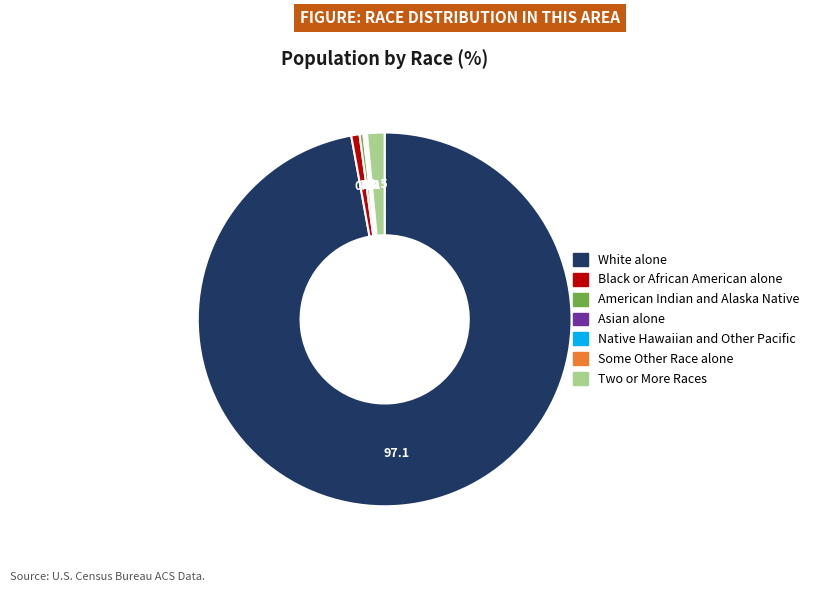

Does White alone represent more than half of the total?

Yes